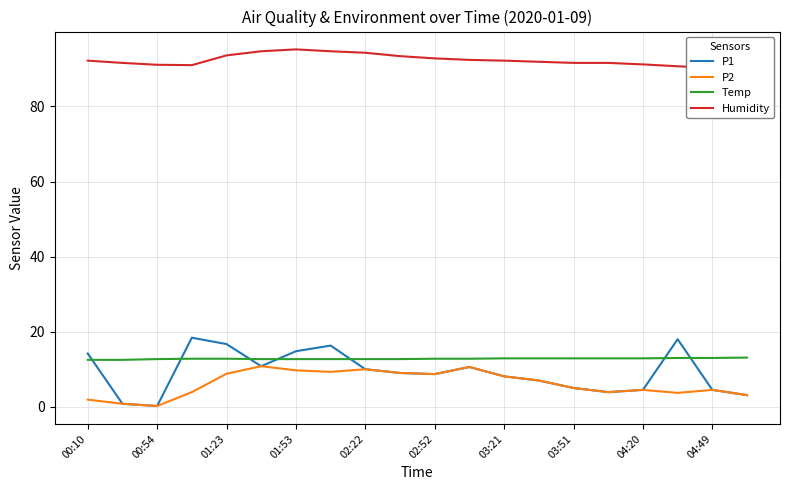

In P1, how many points are higher than both neighbors (excluding endpoints)?

4